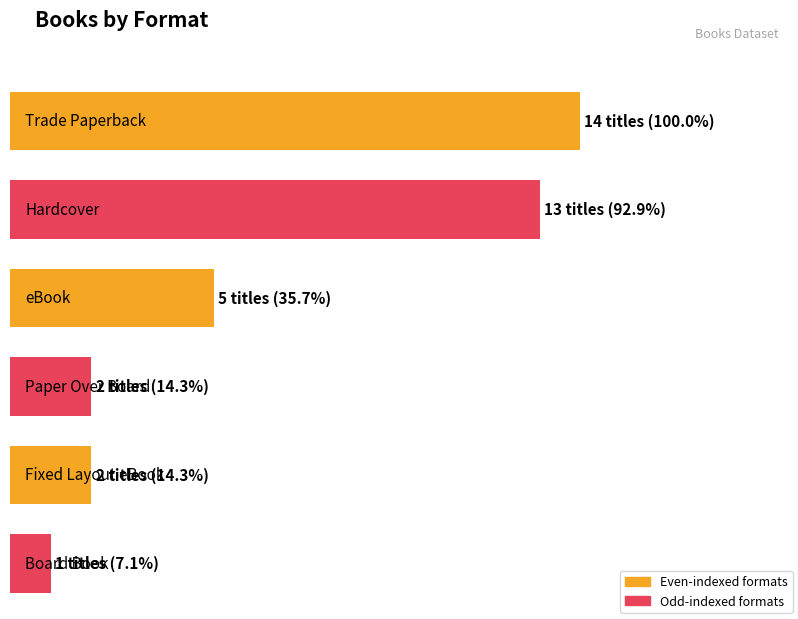

The value at Trade Paperback is 14. True or false?

True